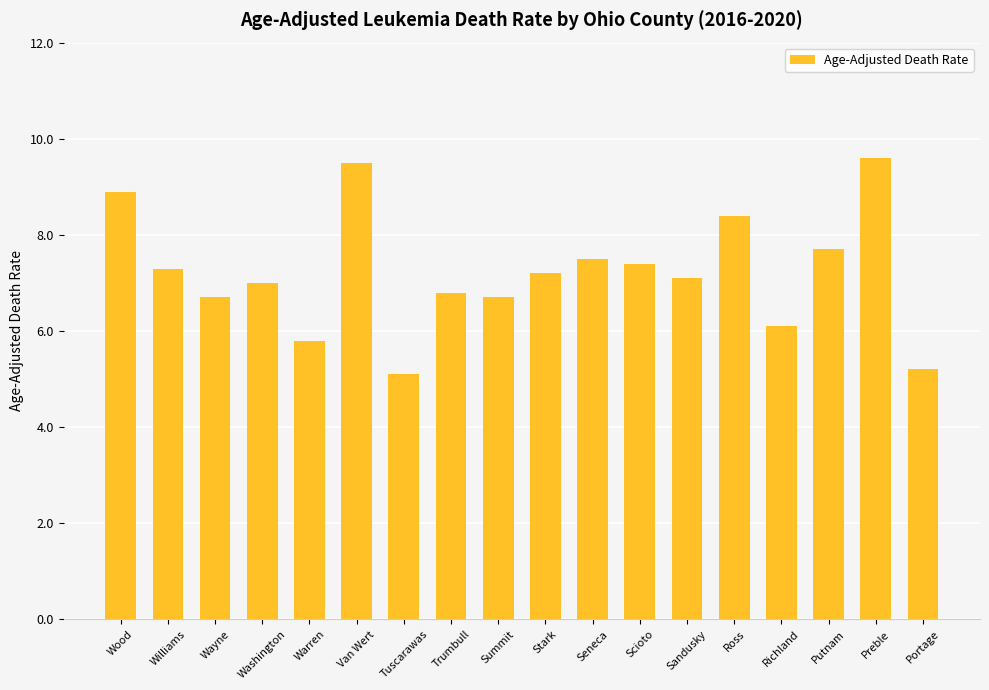

What position from the left is Tuscarawas?

7